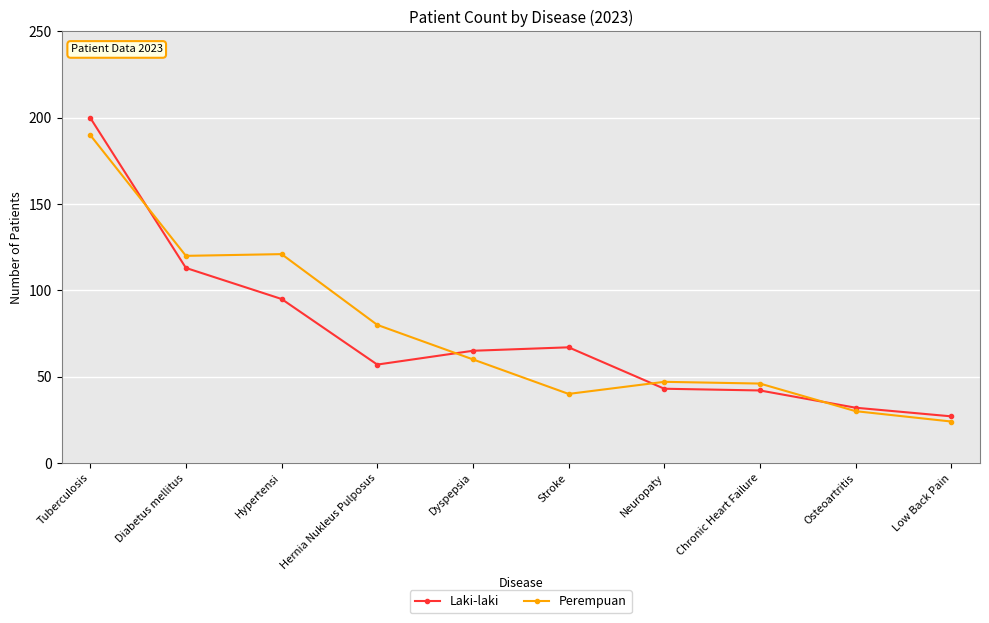

What are all the series names shown in the legend?

Laki-laki, Perempuan